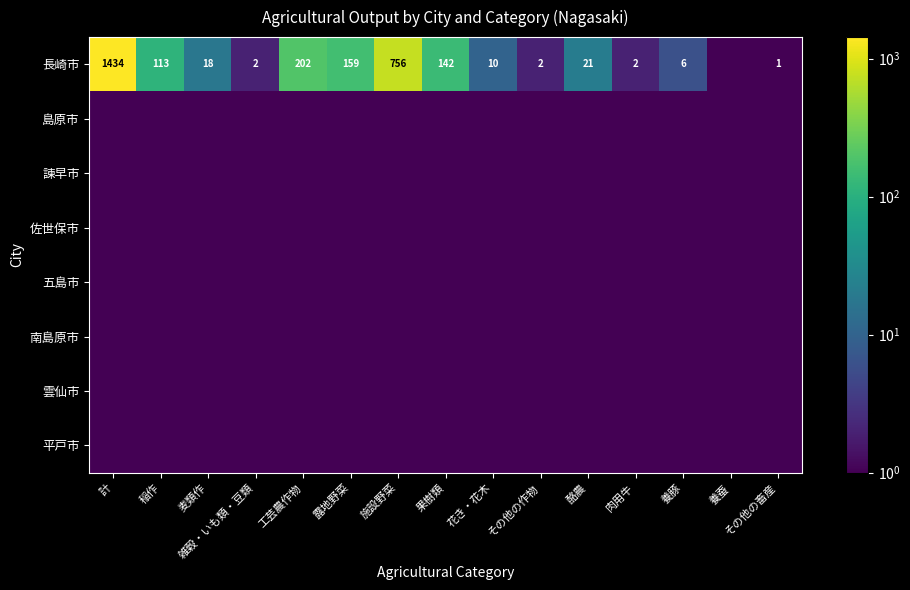

The 長崎市 series shows 2.0 at その他の作物. True or false?

True